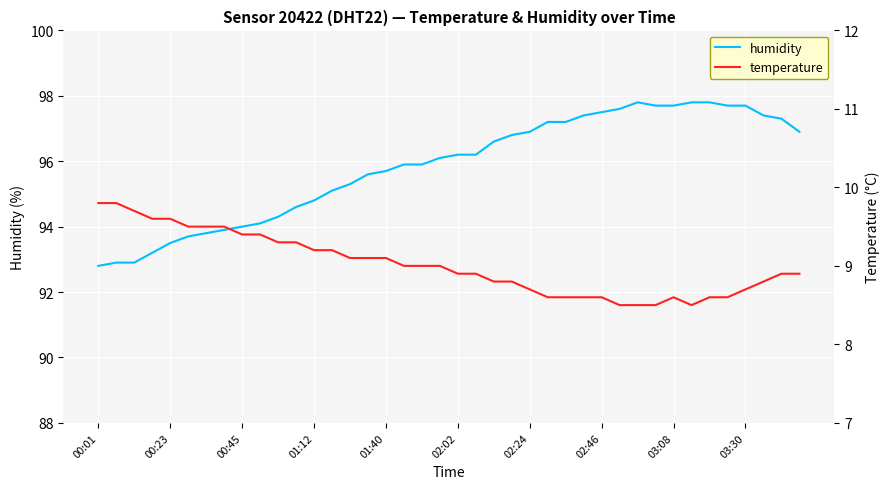

How many interior local peaks does the temperature series have?

1